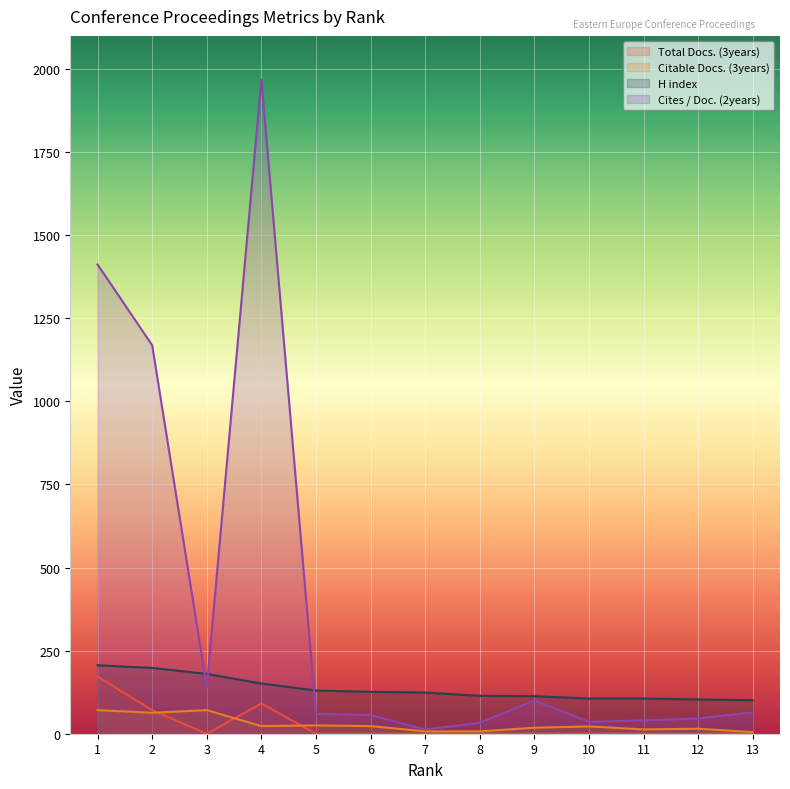

Where is the first local minimum for Total Docs. (3years)?

3